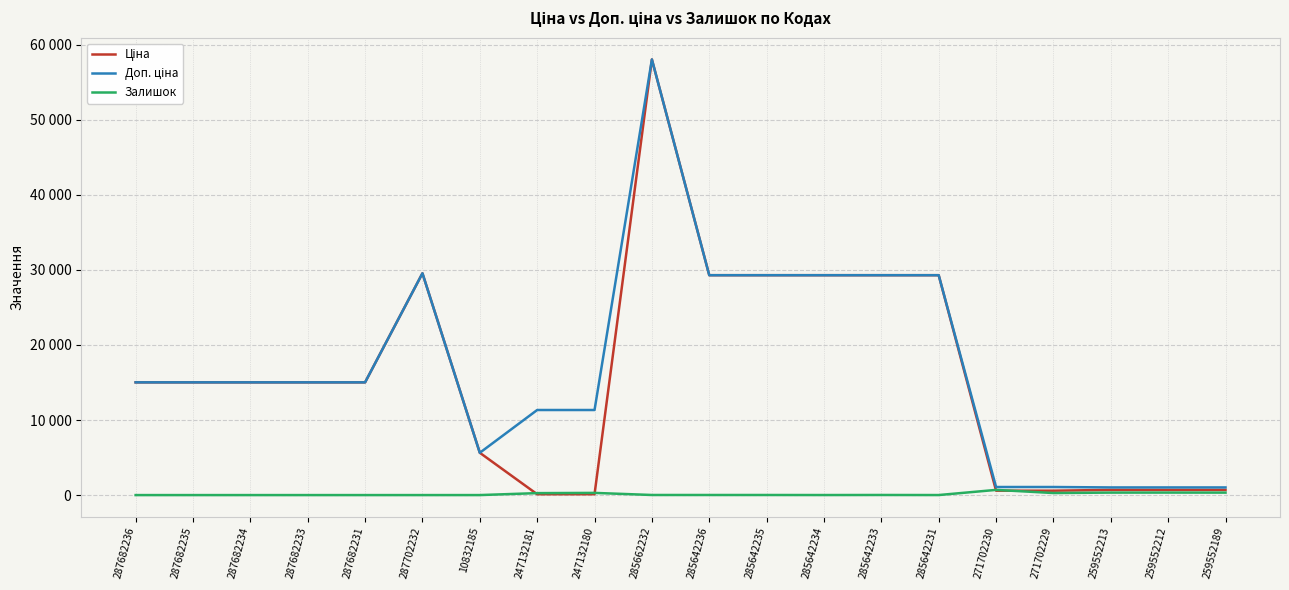

True or false: Доп. ціна has a value of 591.4 at 259552213.

False